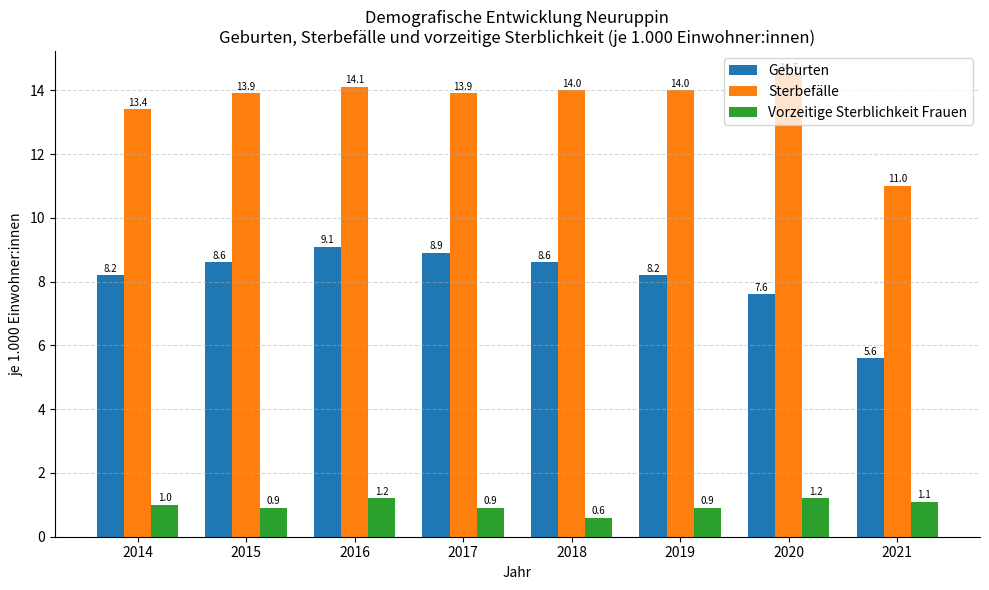

Is the value of Geburten at 2014 greater than the value of Sterbefälle at 2018?

No